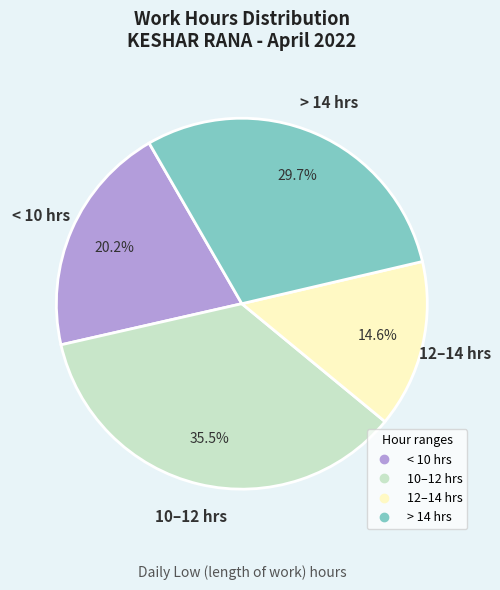

Does any single category account for the majority?

No